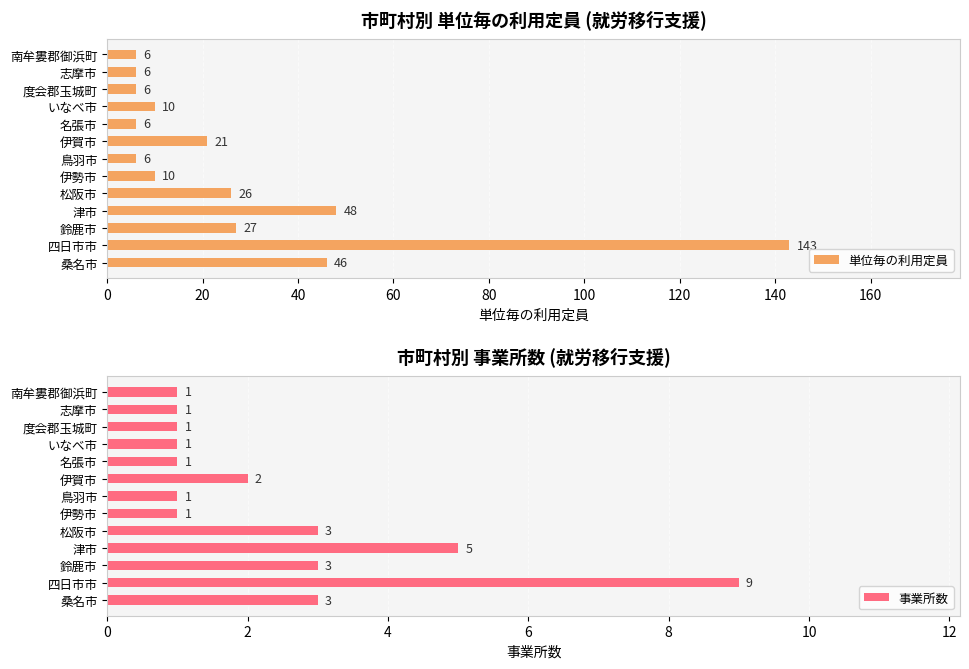

Which category has the highest value in the 事業所数 series?

四日市市